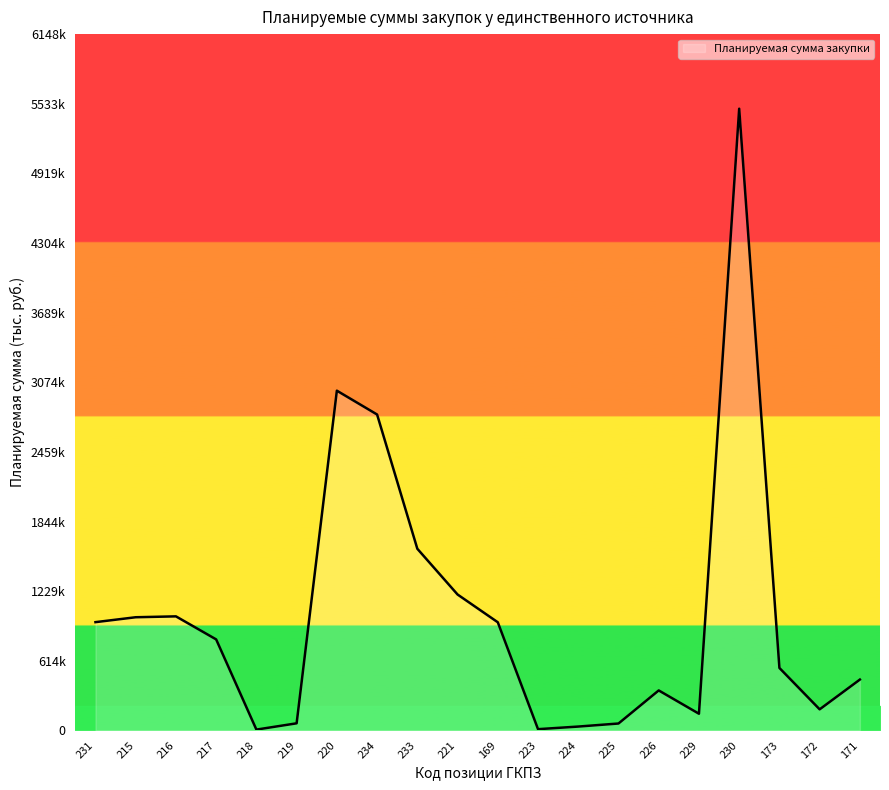

Does the chart display data point markers on the line(s)?

No